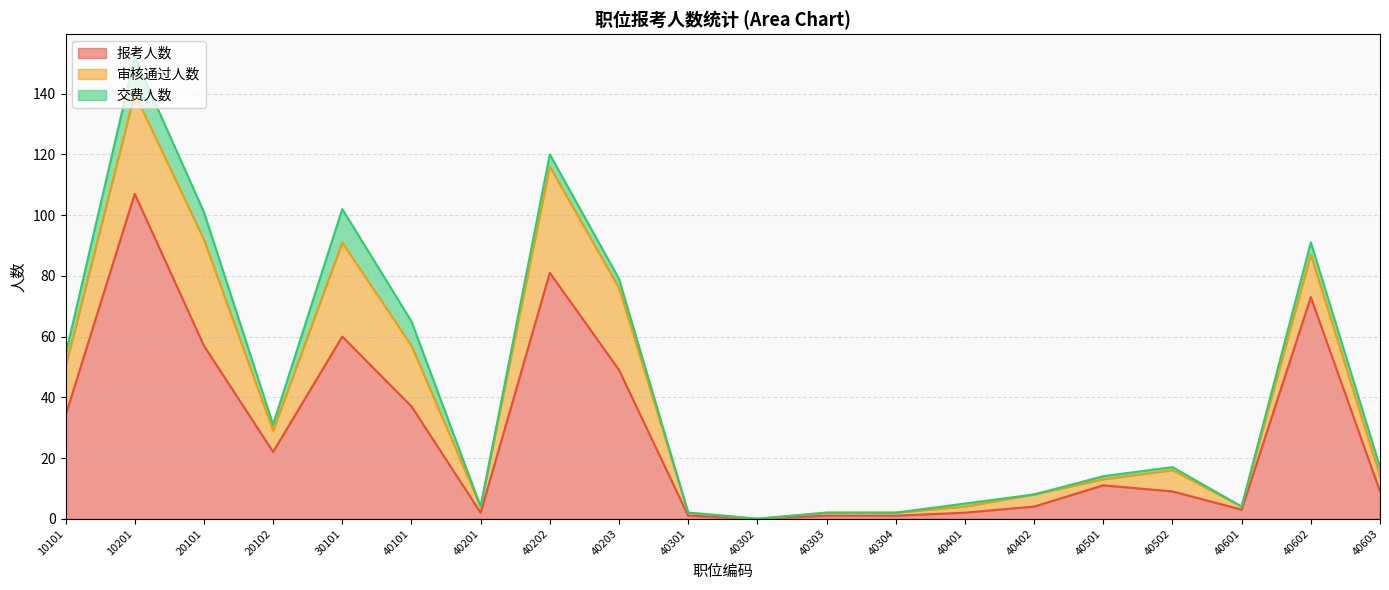

How many lines are shown in the chart?

3